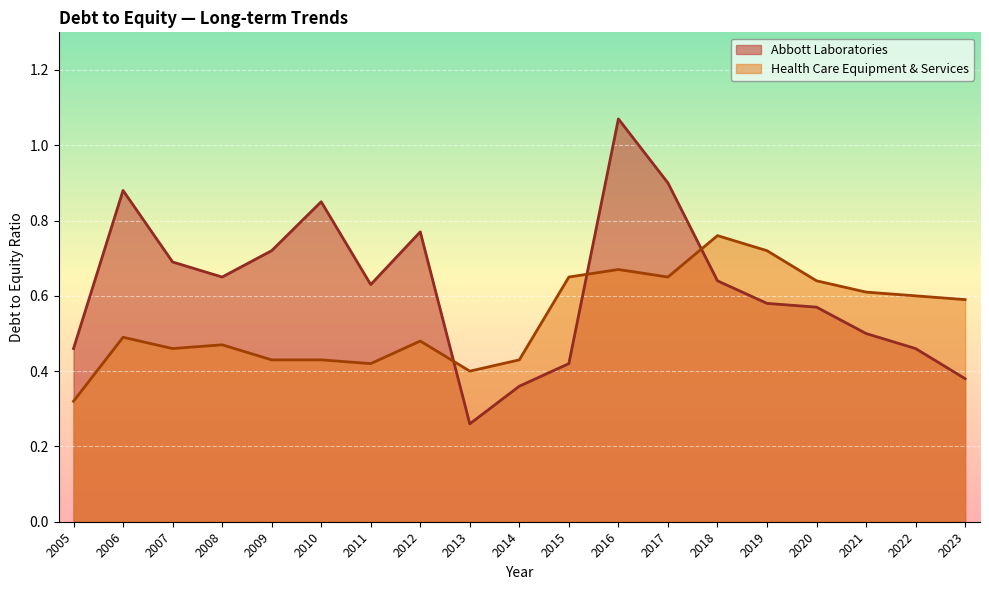

How many lines are shown in the chart?

2